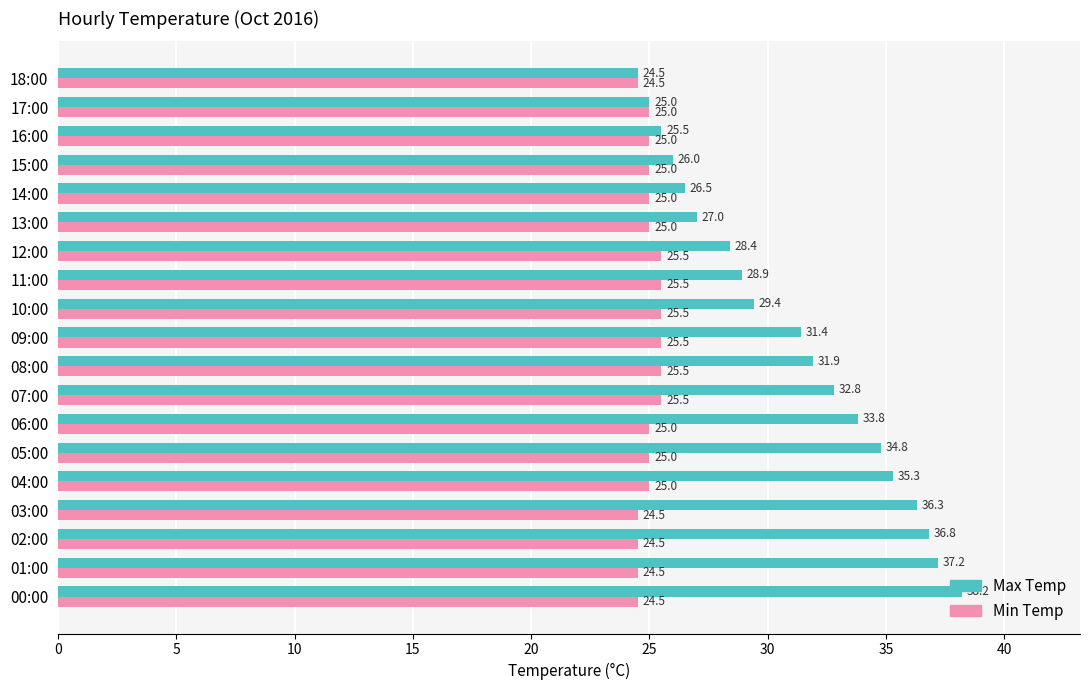

True or false: Max Temp has a value of 13.3 at 09:00.

False